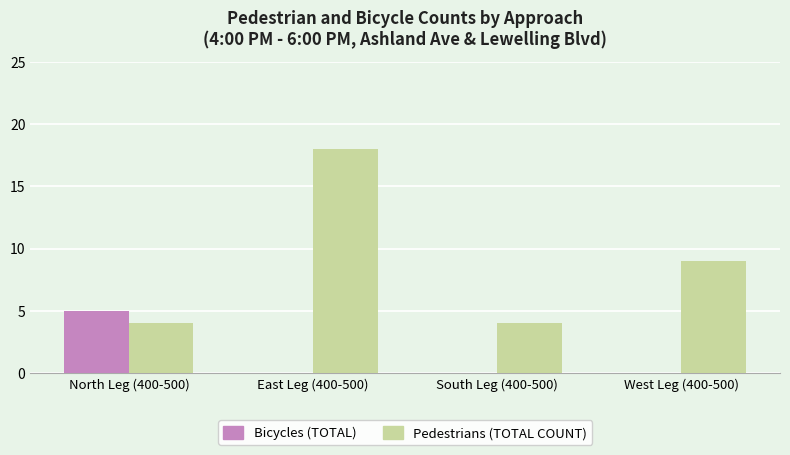

Reading left to right, extract all data points from this chart.

Bicycles (TOTAL): North Leg (400-500)=5	East Leg (400-500)=0	South Leg (400-500)=0	West Leg (400-500)=0
Pedestrians (TOTAL COUNT): North Leg (400-500)=4	East Leg (400-500)=18	South Leg (400-500)=4	West Leg (400-500)=9